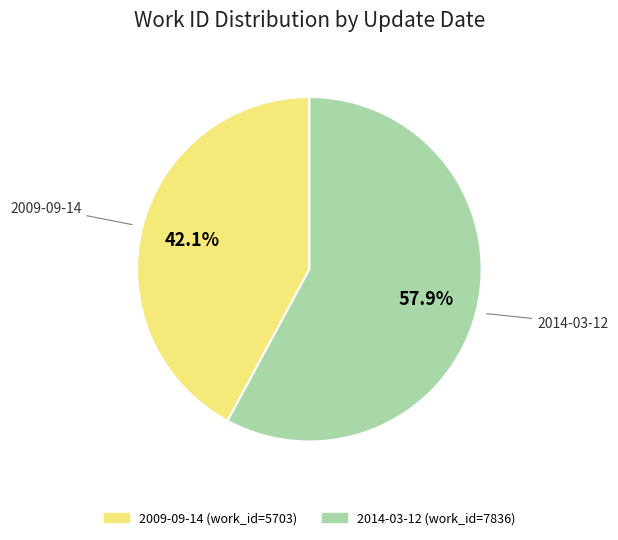

What is the majority slice?

2014-03-12